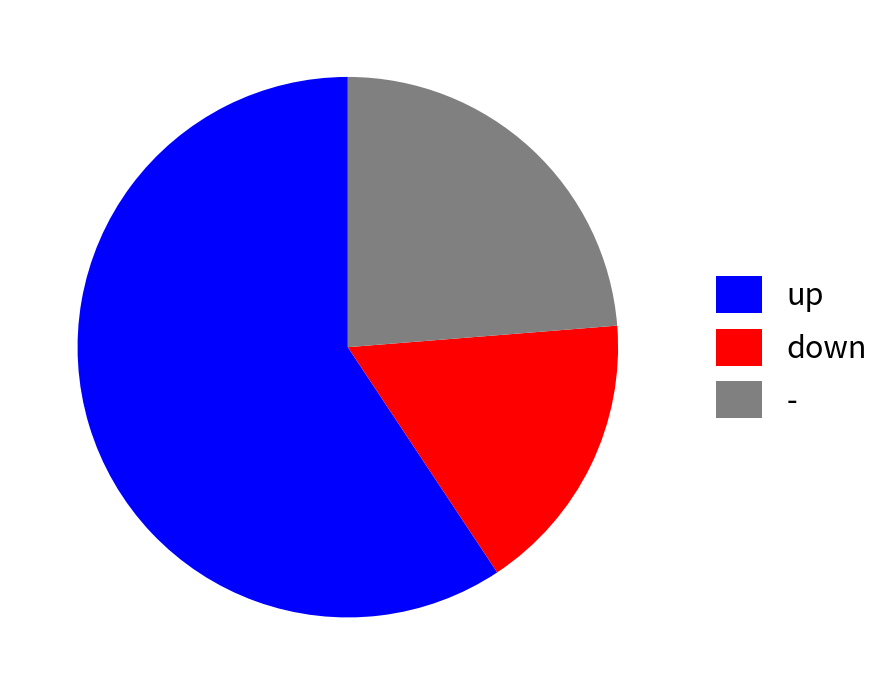

What is the ratio of the value at up to the value at -?

2.5